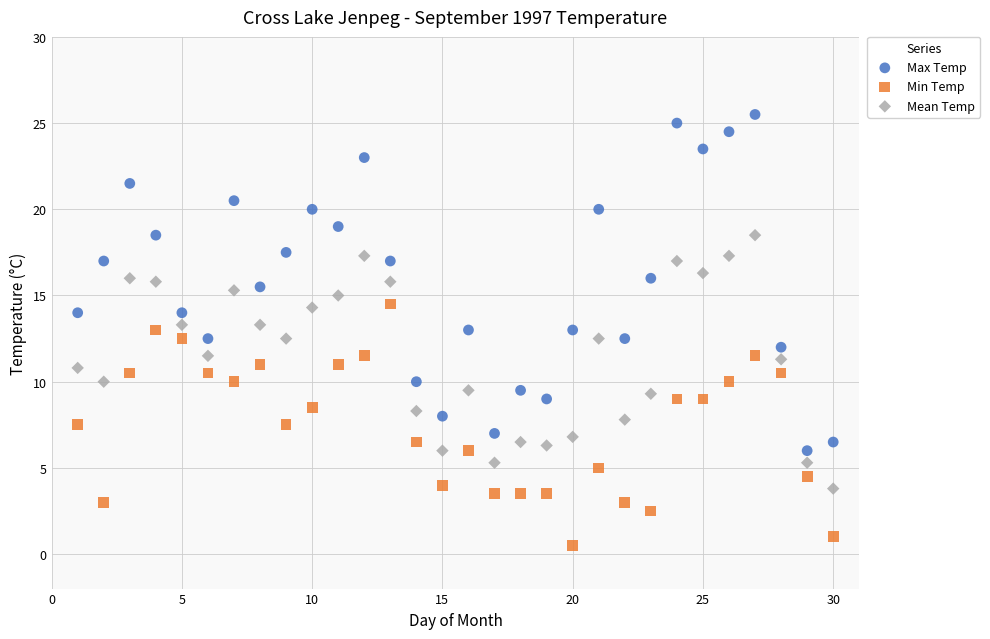

Across all data points, what is the range of Y values (max minus min)?

25.0